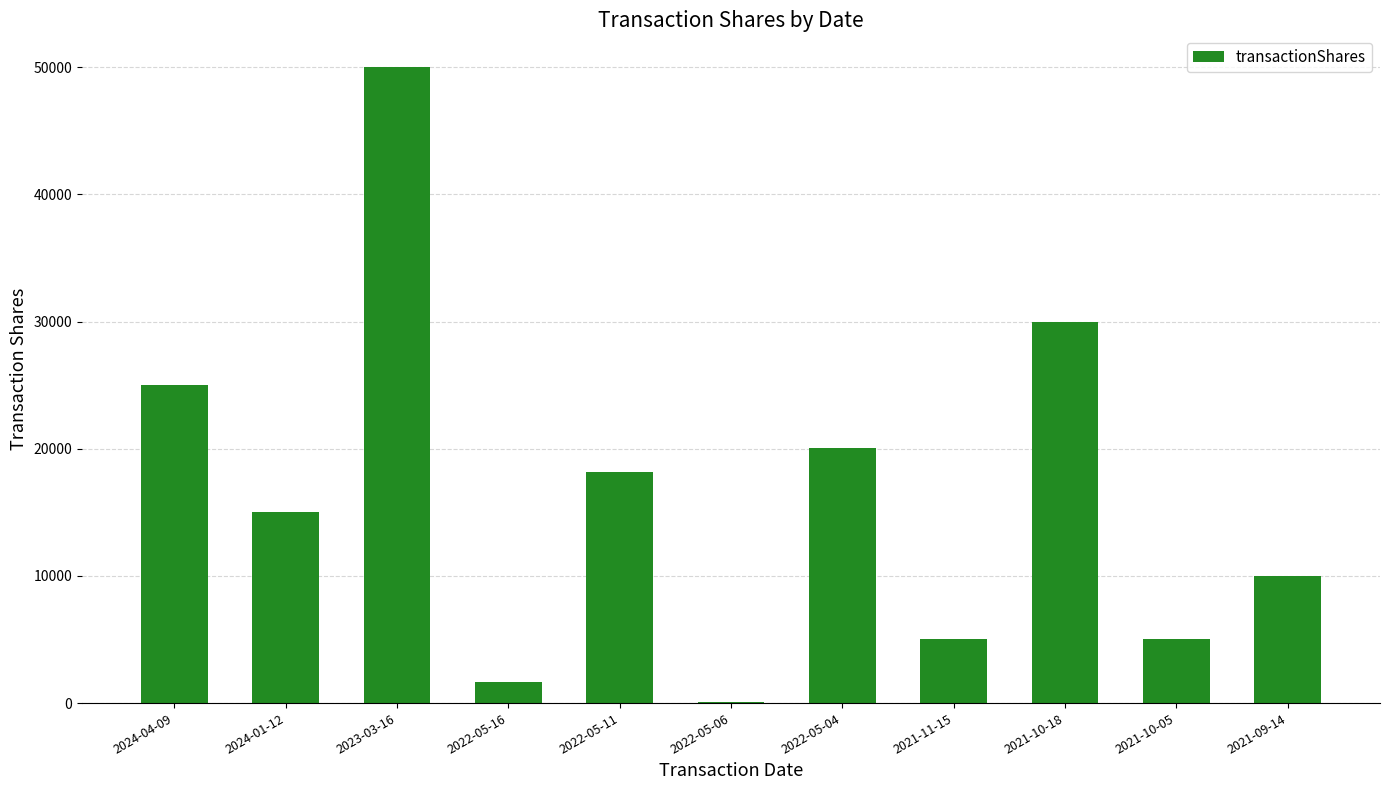

Which label corresponds to the largest value in the chart?

2023-03-16